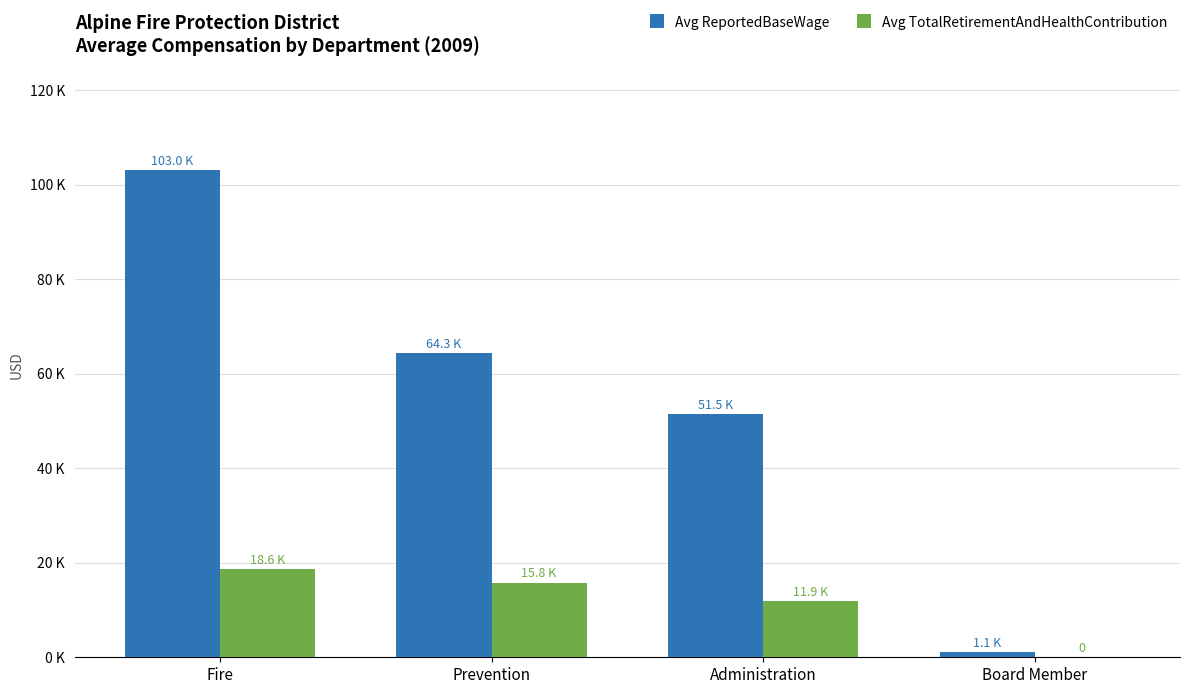

Reading left to right, extract all data points from this chart.

Avg ReportedBaseWage: 103012.1	64296.5	51502.5	1080.0
Avg TotalRetirementAndHealthContribution: 18638.8	15812.0	11901.0	0.0